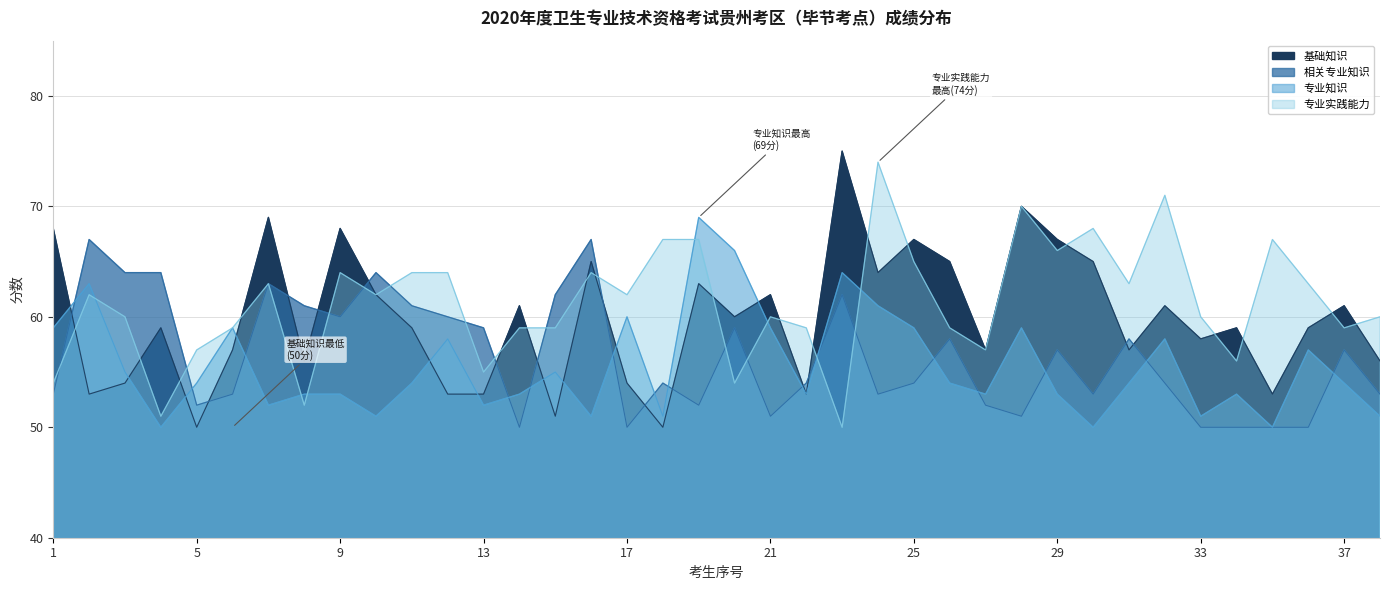

Rank the series at 29 from lowest to highest value.

专业知识, 相关专业知识, 专业实践能力, 基础知识